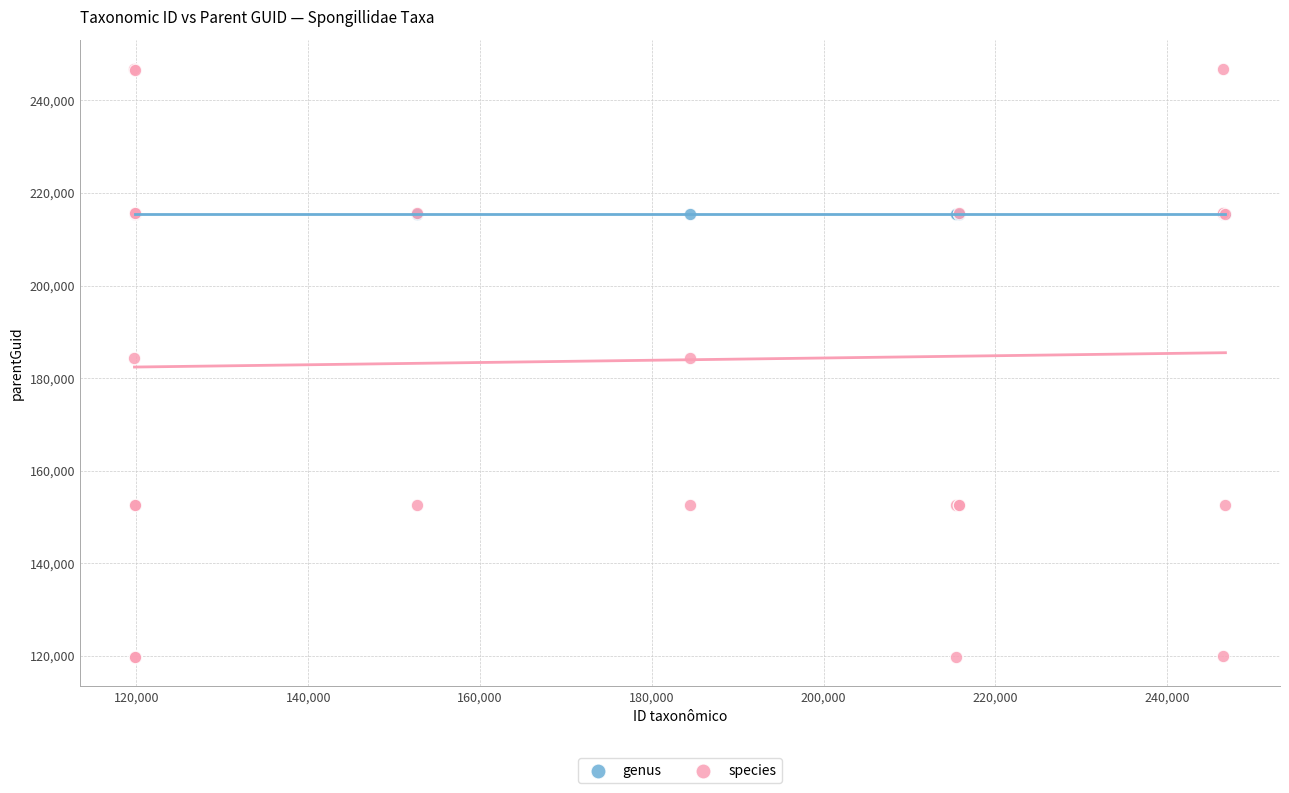

Which series reaches the minimum Y coordinate?

species